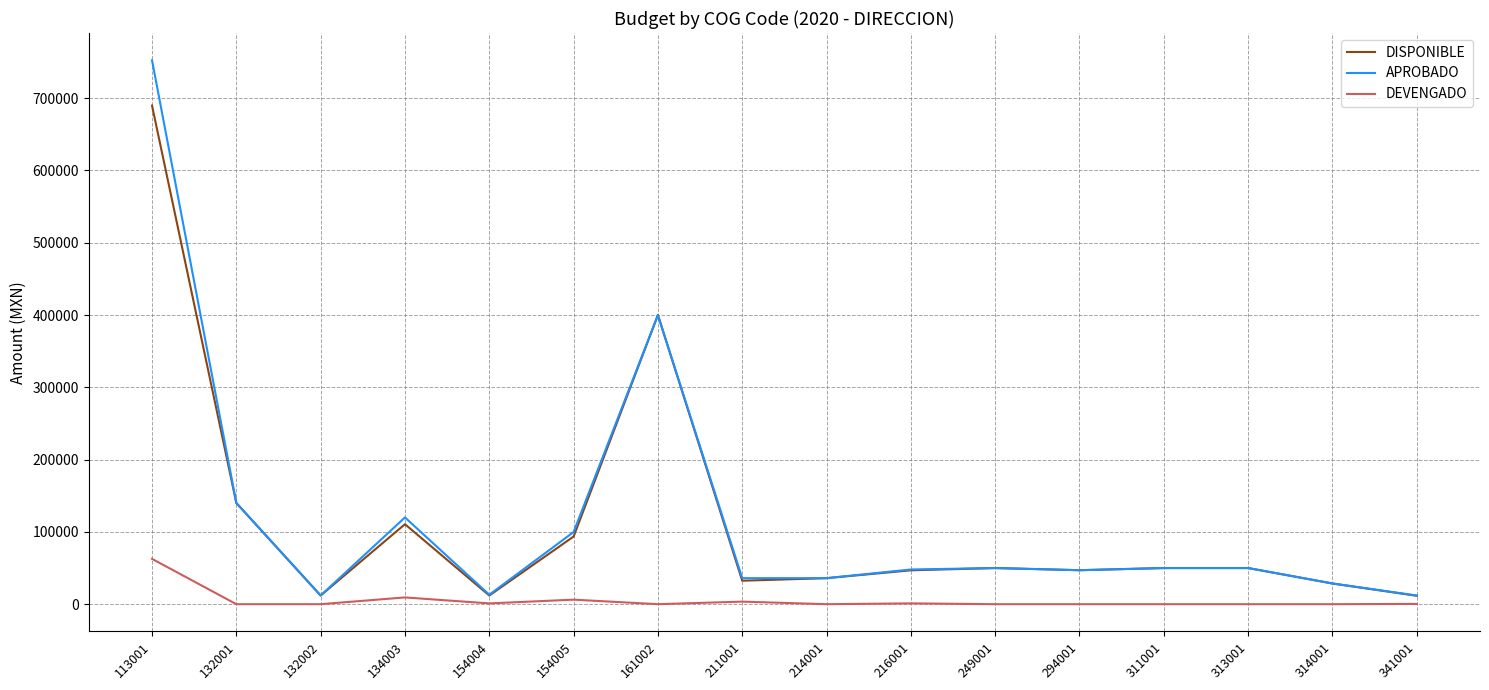

What is the sum of all DISPONIBLE values?

1810568.3